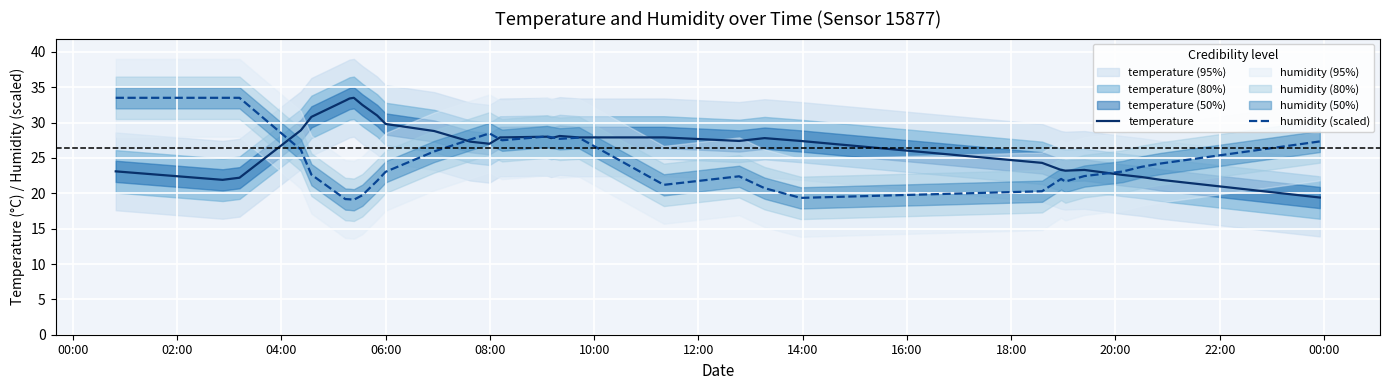

Which series has the widest spread of values?

humidity (scaled)